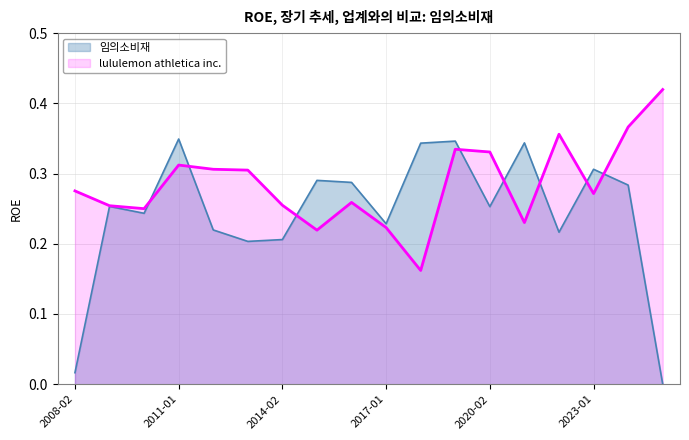

What is the average value of the 임의소비재 series?

0.2